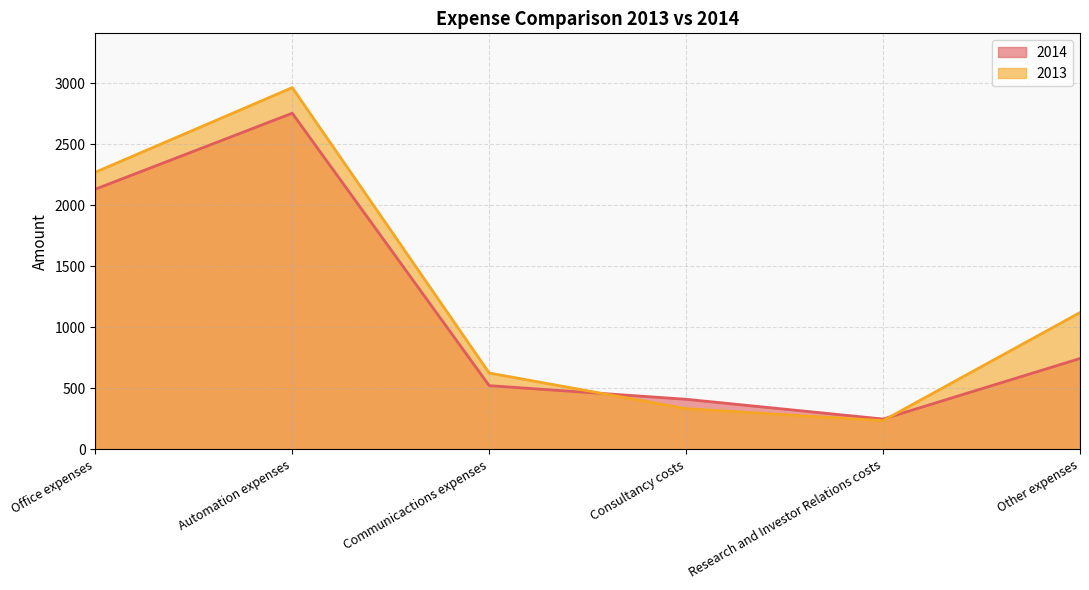

The 2013 series shows 1121.0 at Other expenses. True or false?

True